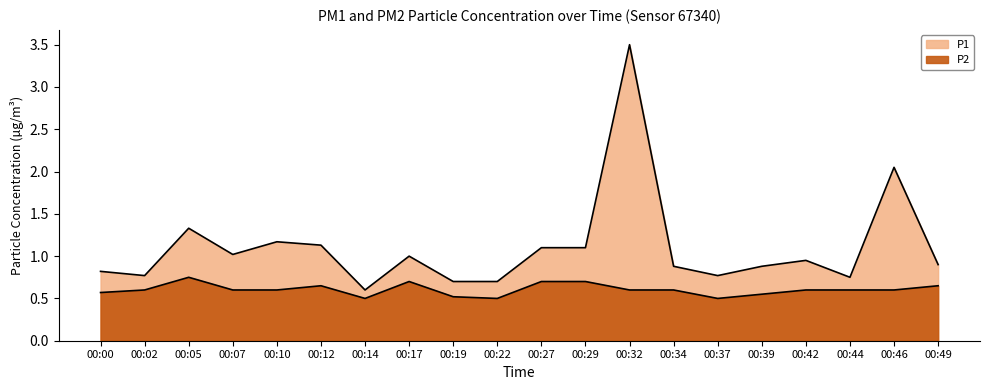

At which category does P1 reach its first local peak?

00:05